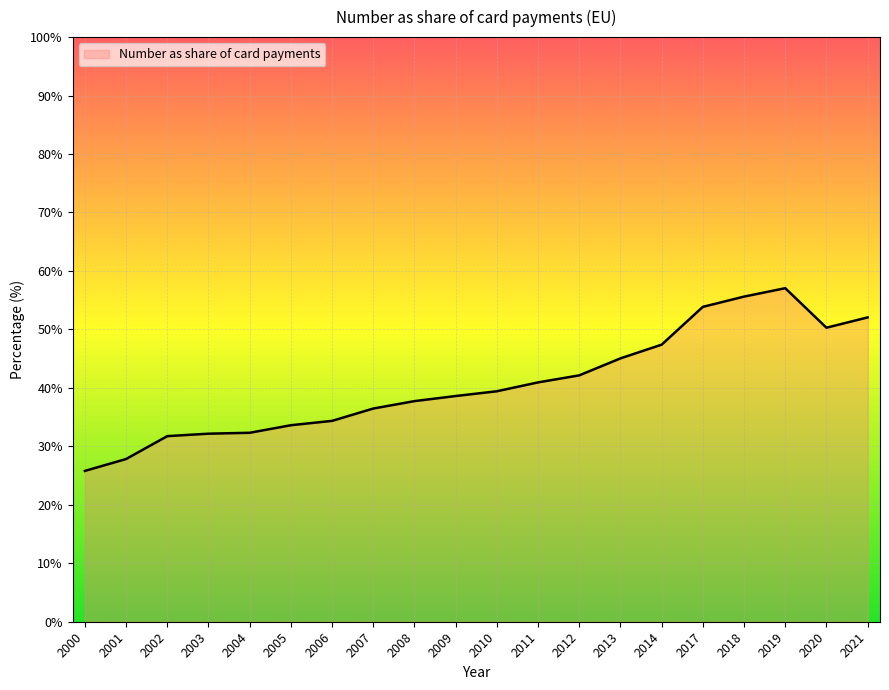

Read the value at 2003.

32.2